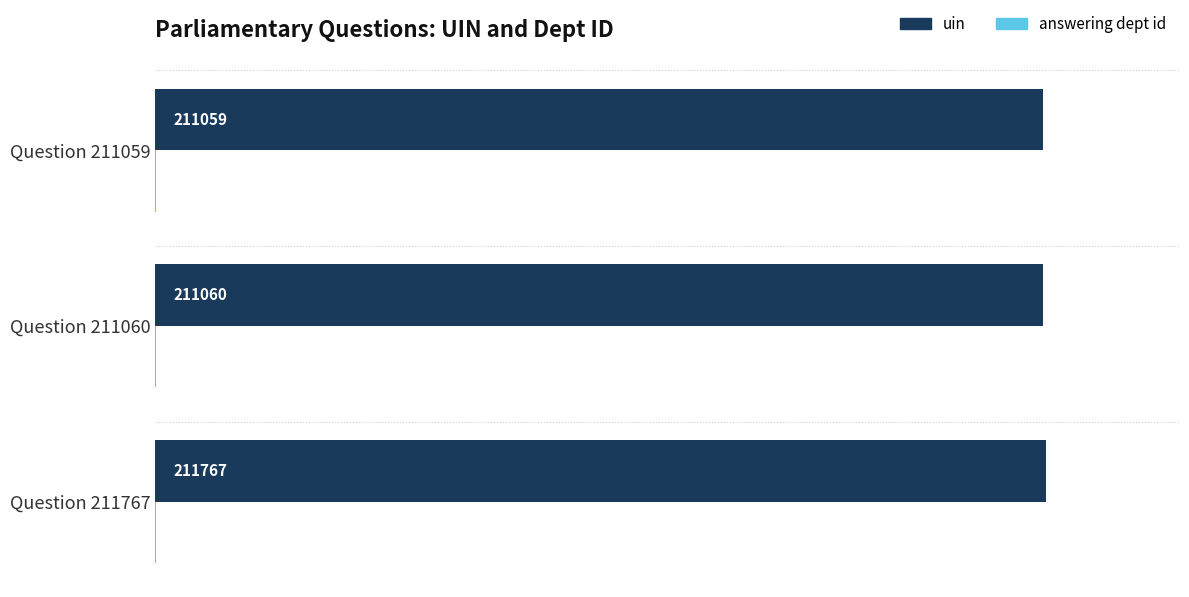

What is the approximate value of uin at Question 211059, to the nearest 100?

211100